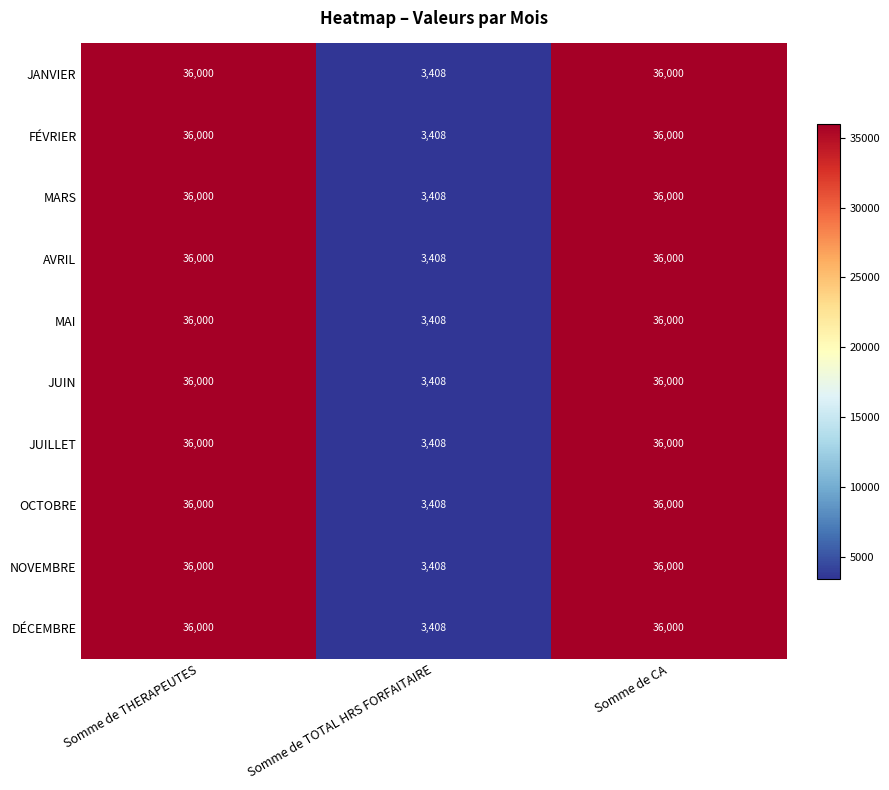

What is the sum of all JANVIER values?

75408